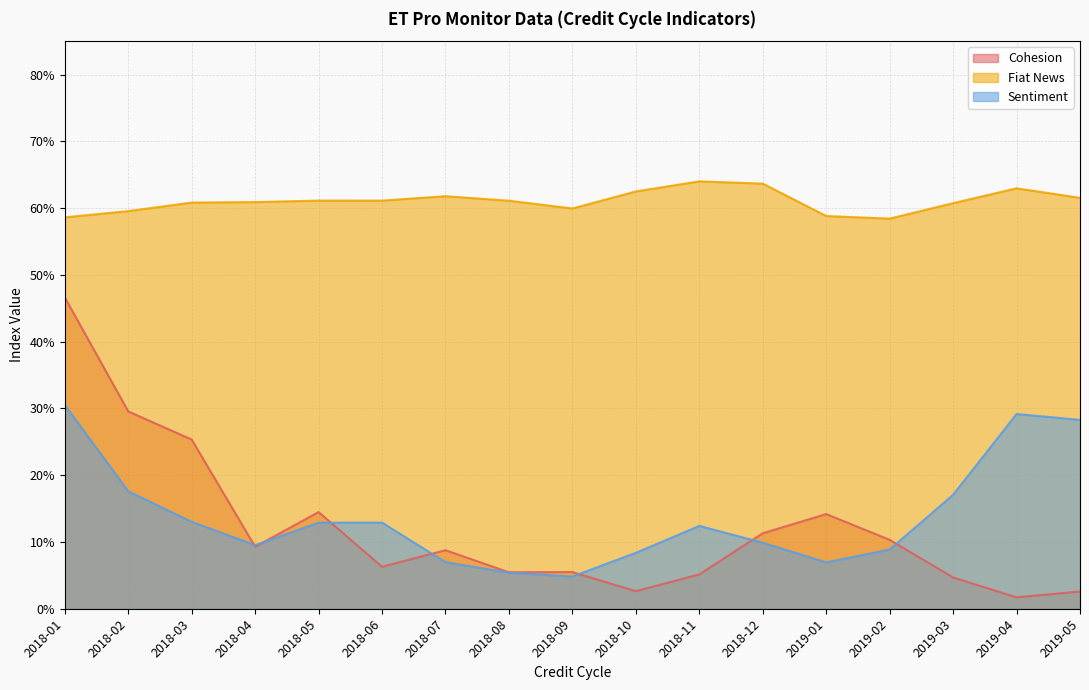

What are all the series names shown in the legend?

Cohesion, Fiat News, Sentiment